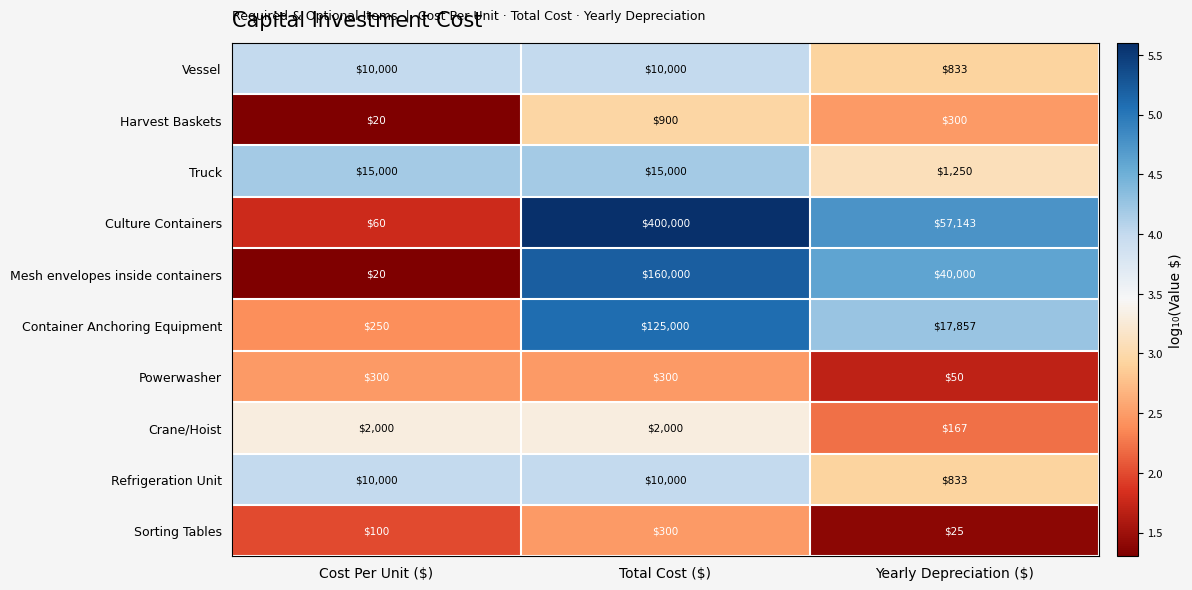

What is the difference between the highest and lowest values at Total Cost ($)?

399700